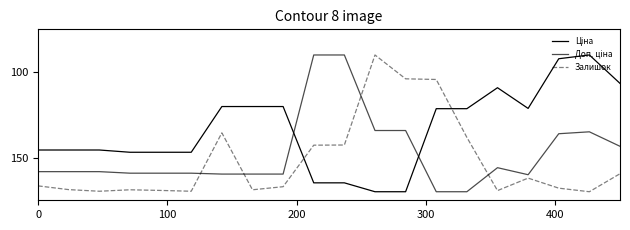

What is the highest value of the Доп. ціна series?

170.0